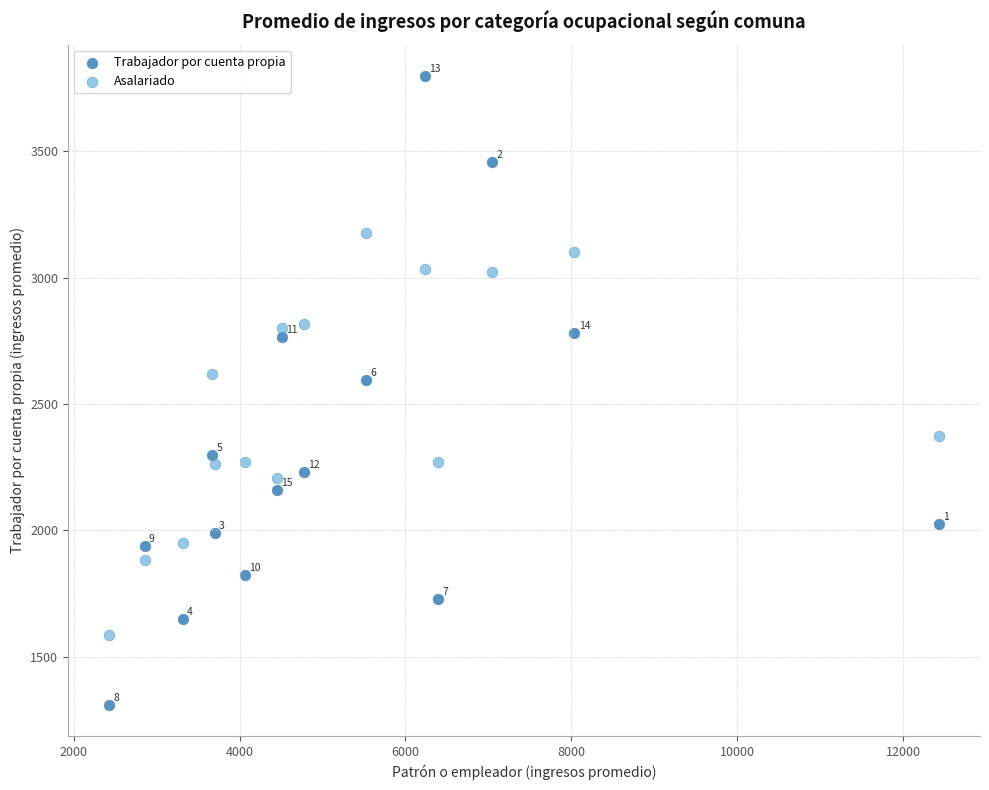

Across all data points, what is the range of X values (max minus min)?

9995.5